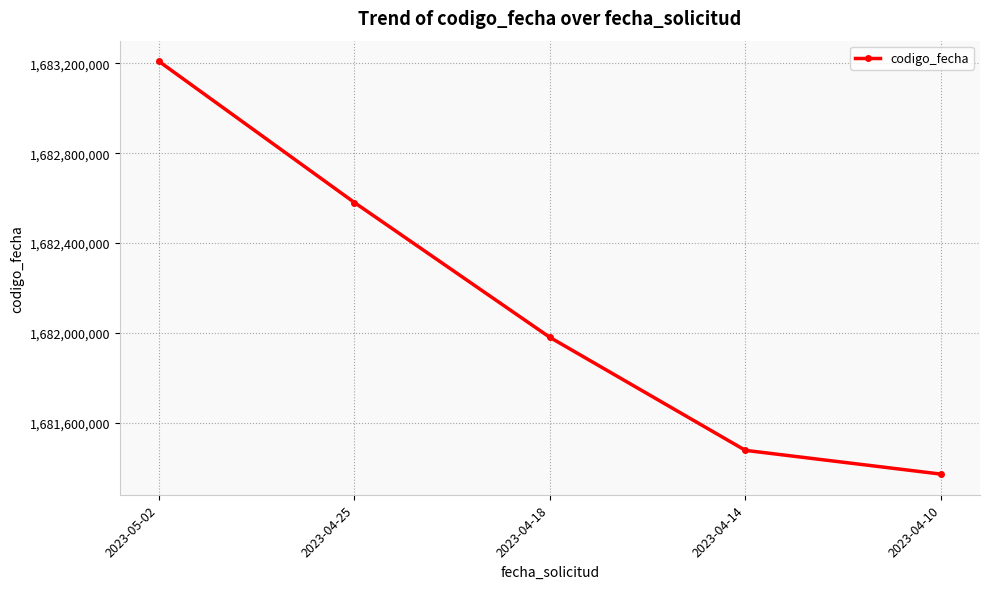

What is the difference between the maximum and minimum values?

1838446